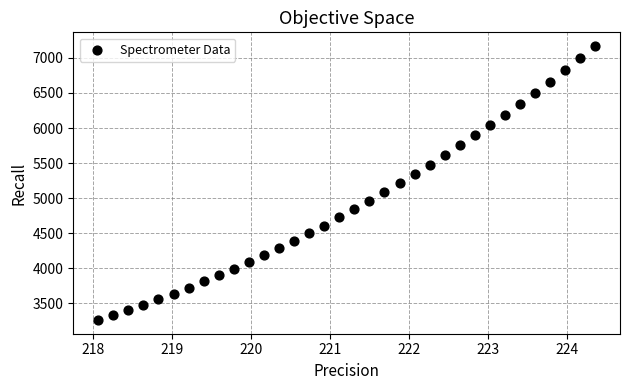

What is the range of Y values (max minus min)?

3906.2